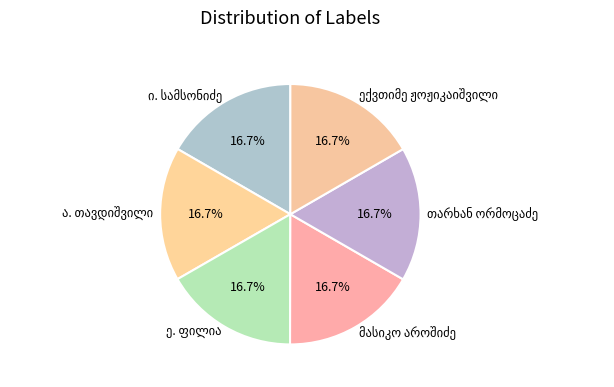

Does any single category account for the majority?

No